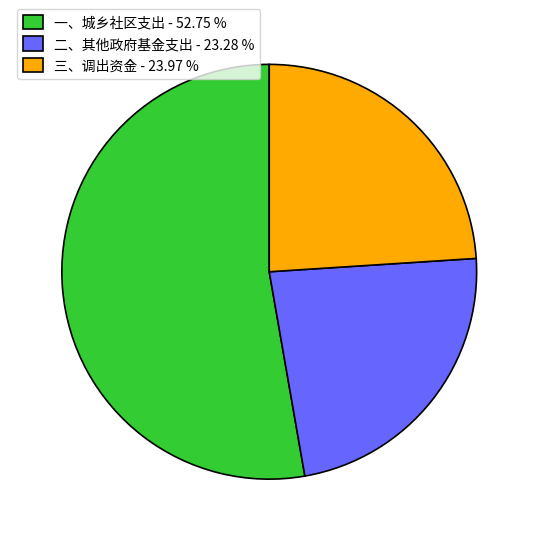

How many segments does this pie chart have?

3